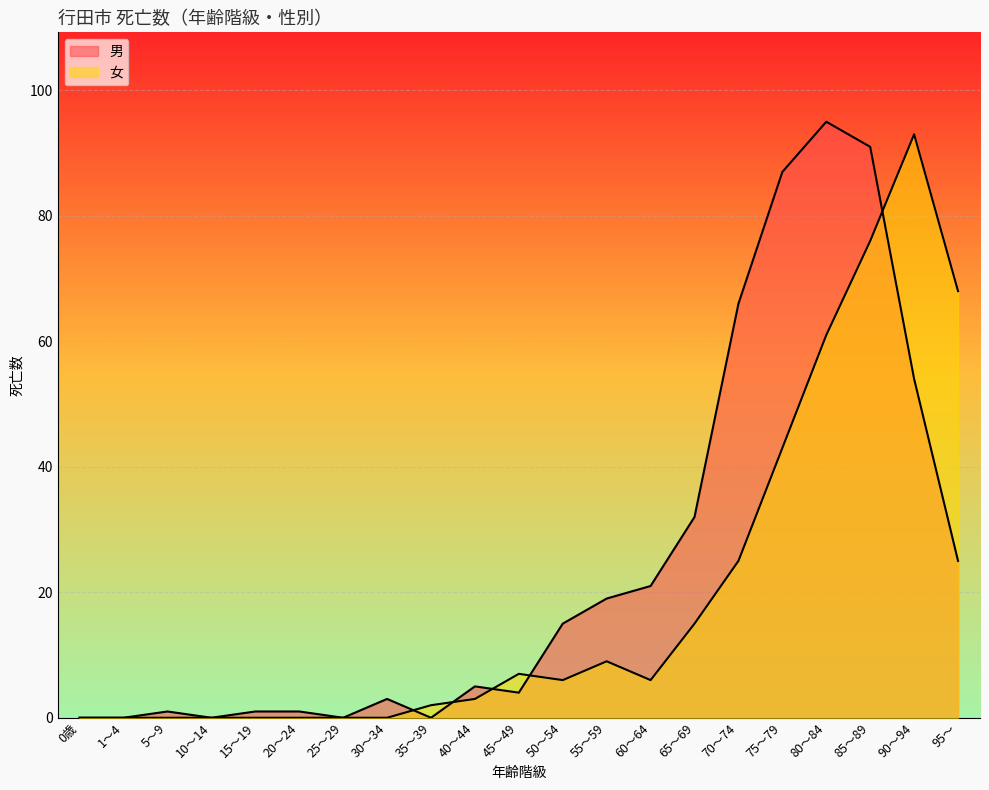

How many data points in 男 are less than 5?

10